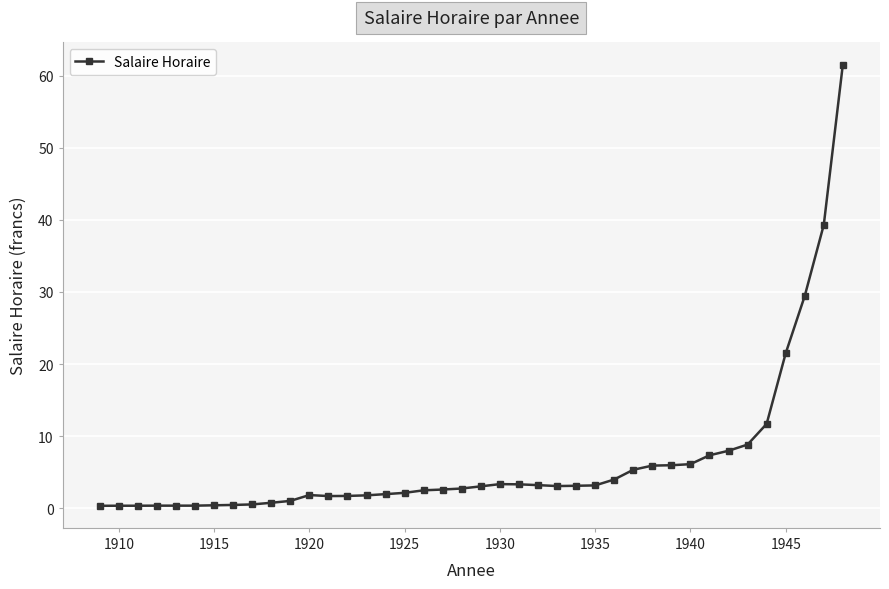

What is the difference between the maximum and minimum values?

61.3